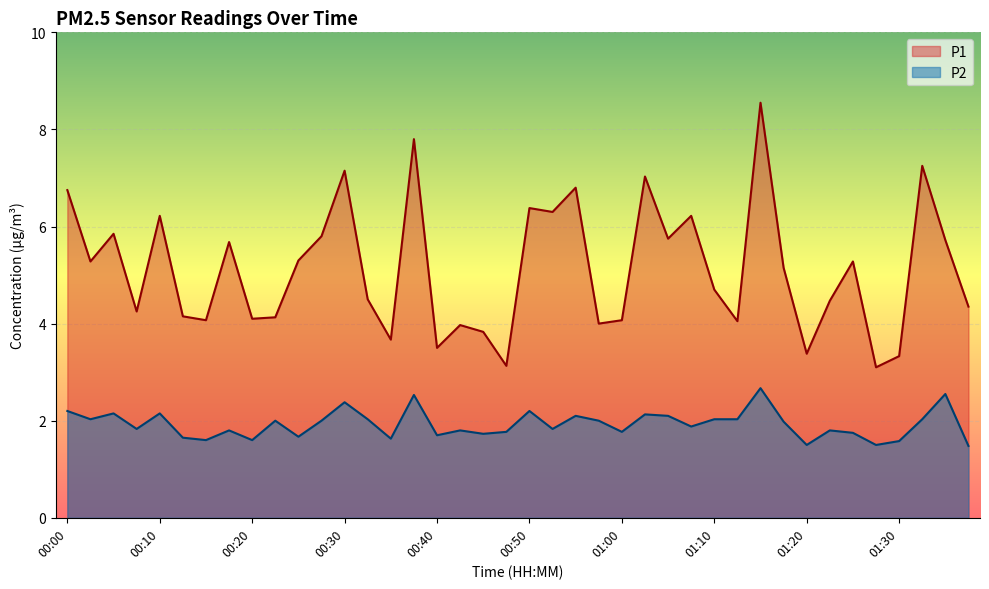

How many lines are shown in the chart?

2